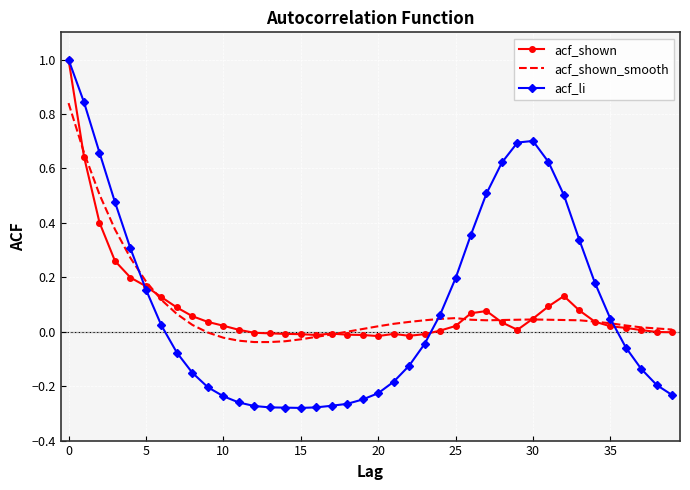

Which series has the largest range (max minus min)?

acf_li